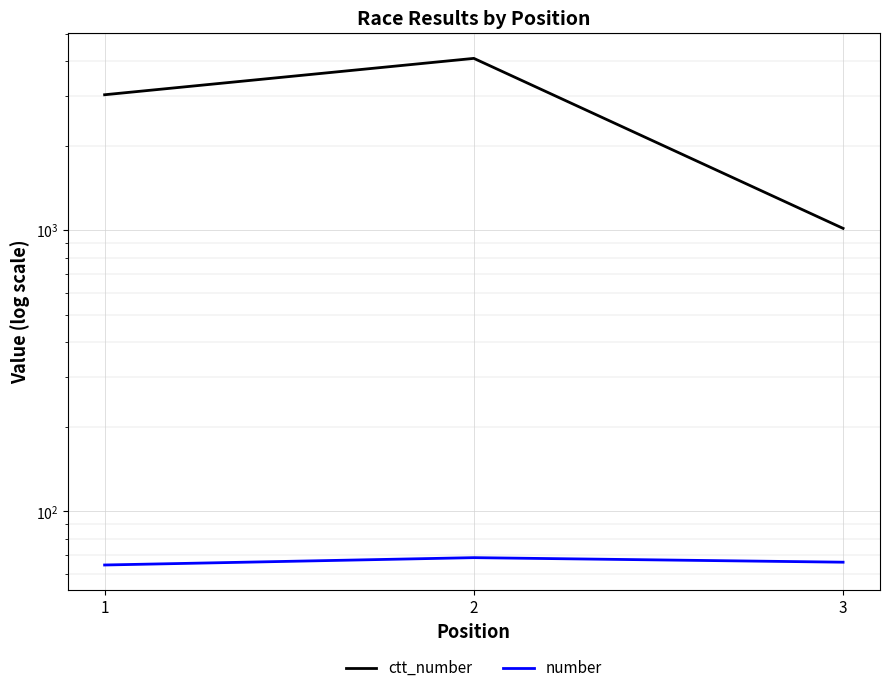

What is the spread (max minus min) of values at 1?

2973.0